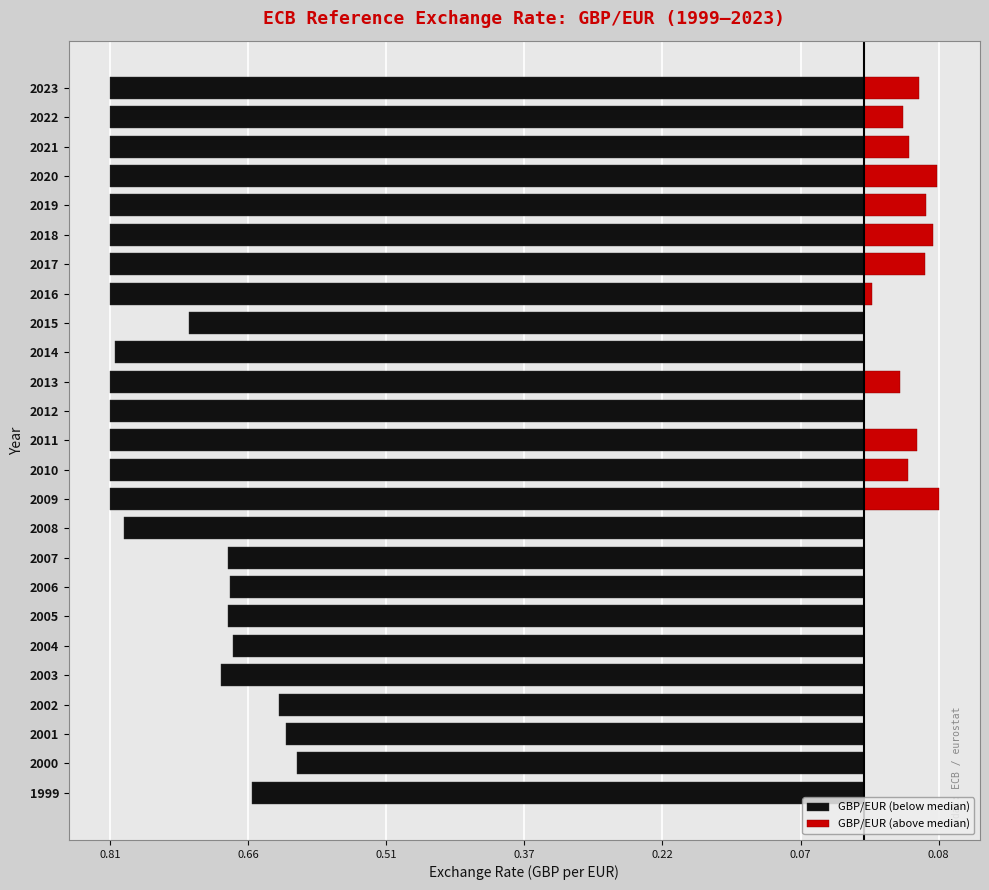

Rank the series at 2008 from highest to lowest value.

GBP/EUR (above median), GBP/EUR (below median)